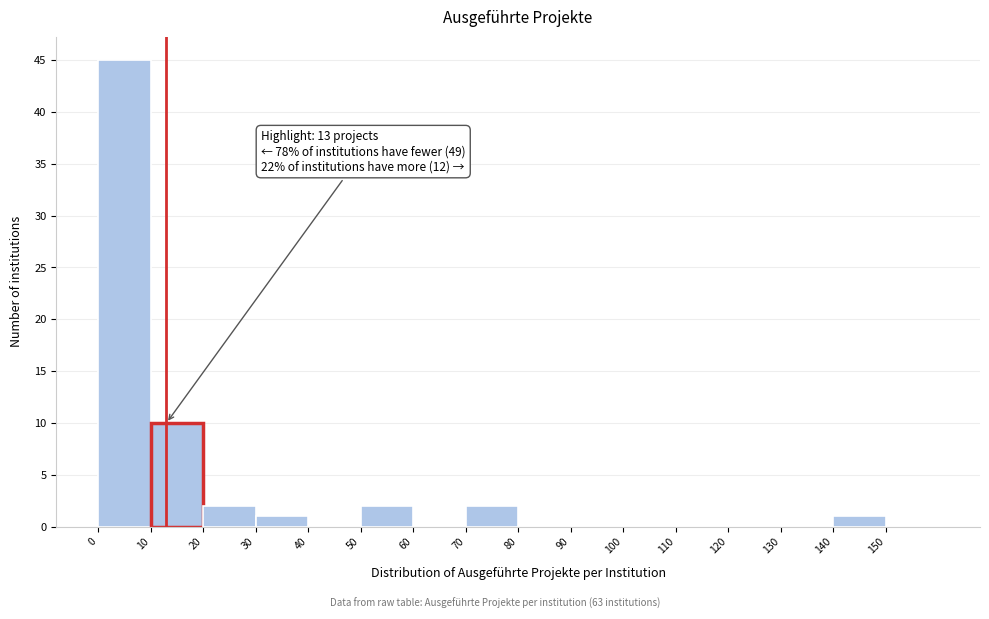

Which range on the x-axis has the tallest bar?

0 to 10